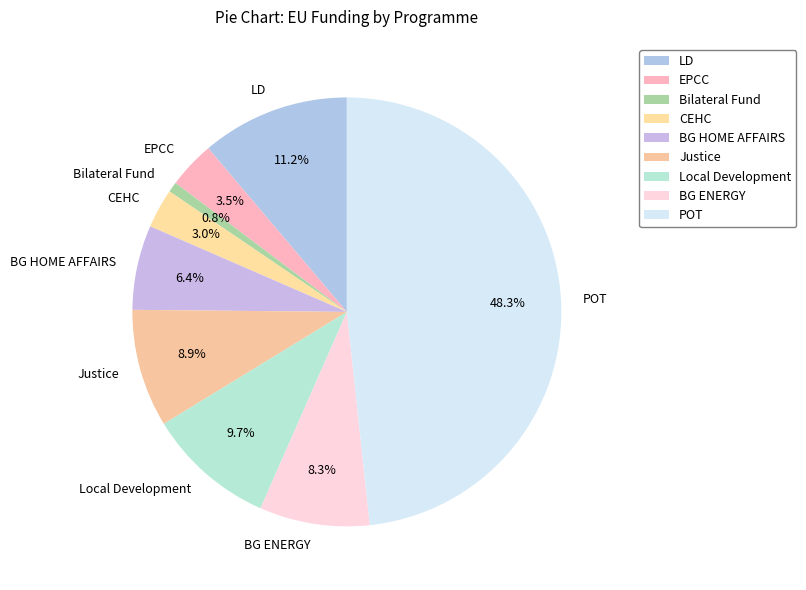

To the nearest percent, what is the combined percentage of Bilateral Fund and CEHC?

4%